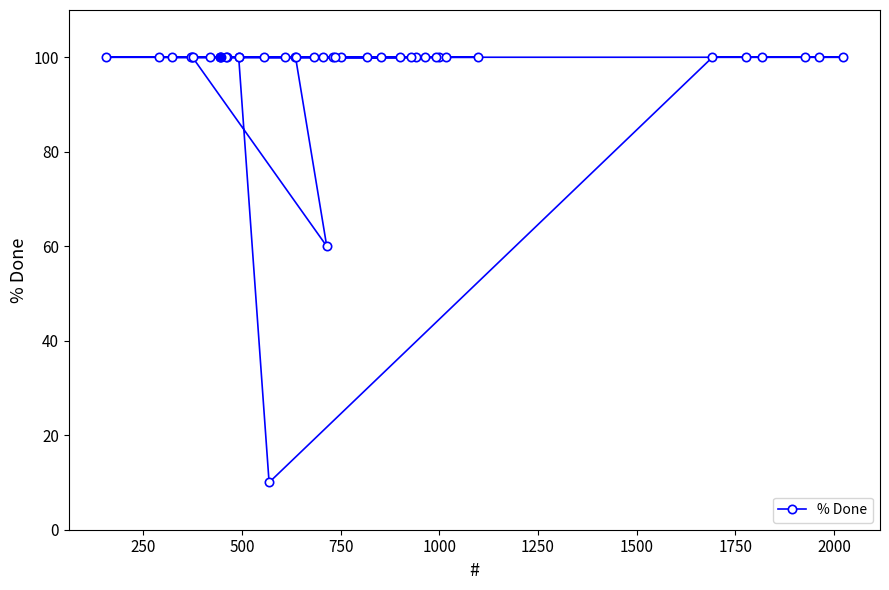

What is the greatest value displayed?

100